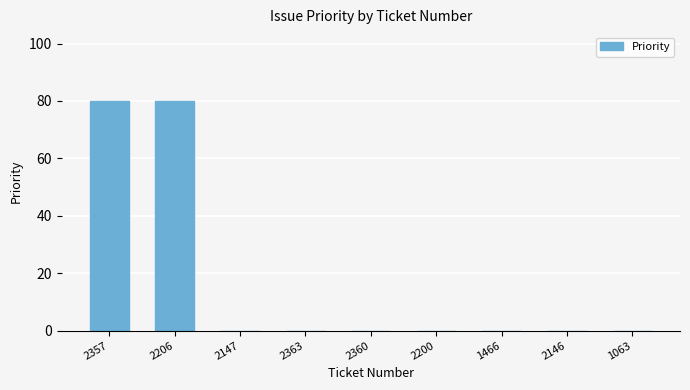

The value at 2200 is 39. True or false?

False